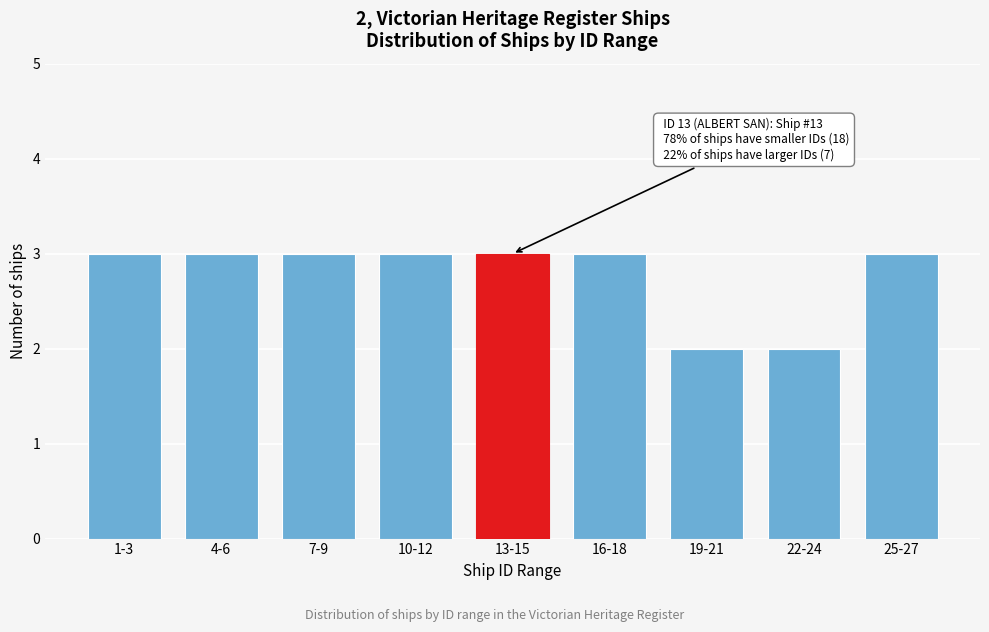

Reading right to left, list all the values displayed in this chart.

25-27=3	22-24=2	19-21=2	16-18=3	13-15=3	10-12=3	7-9=3	4-6=3	1-3=3